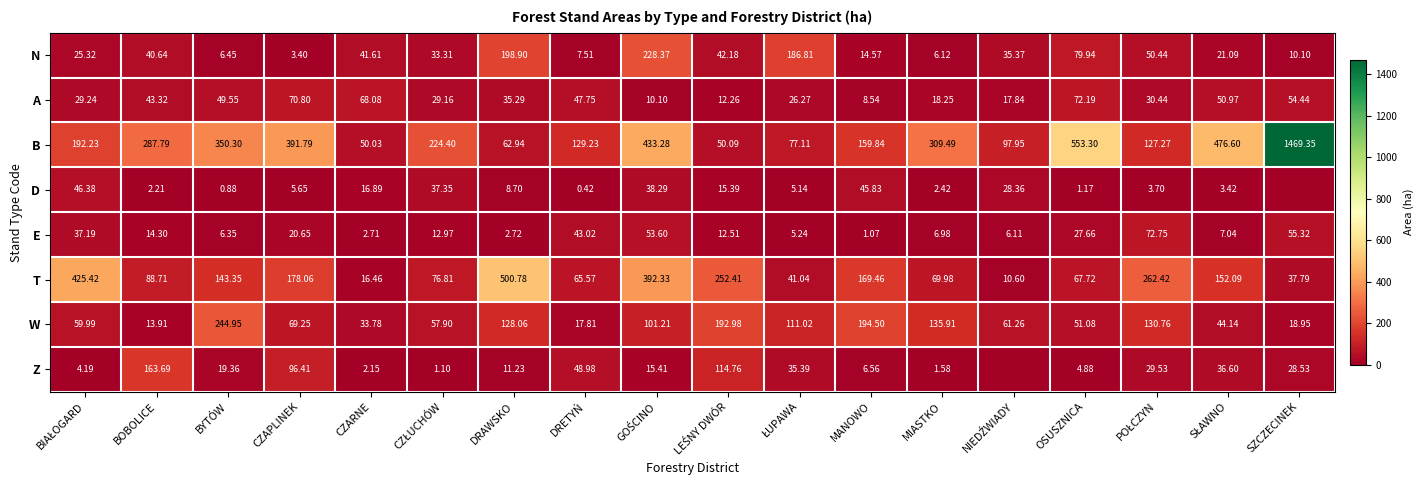

Where does the N series first go above 35?

BOBOLICE